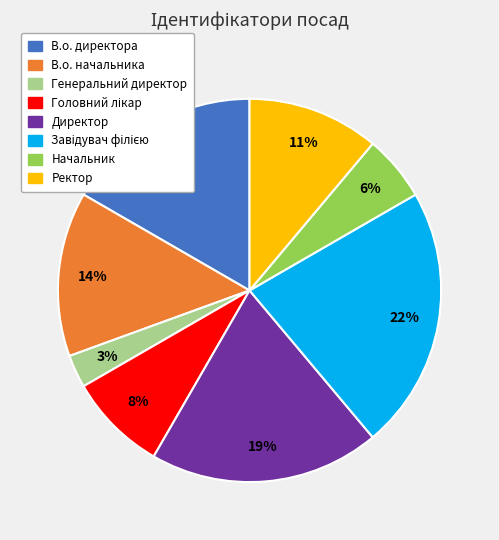

To the nearest percent, what is the difference between the largest and smallest slice percentages?

19%